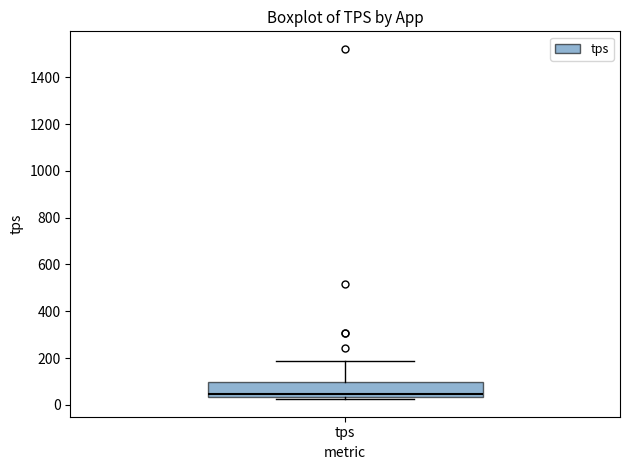

Where is the lower edge of the box for tps on the y-axis? The values are not printed on the chart, so give them approximately, as read against the axis.

40